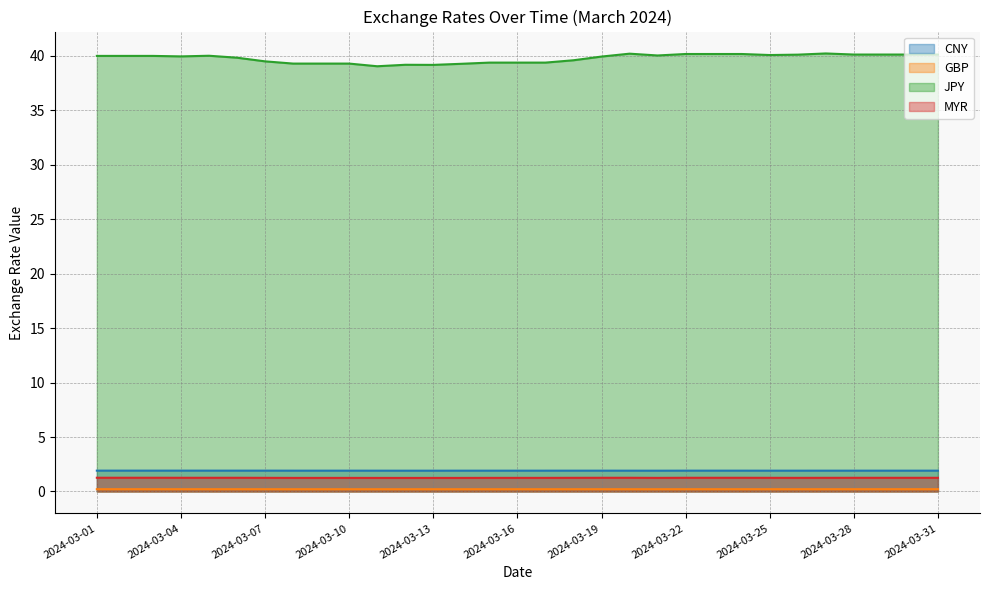

How many GBP values are between 0 and 1?

31